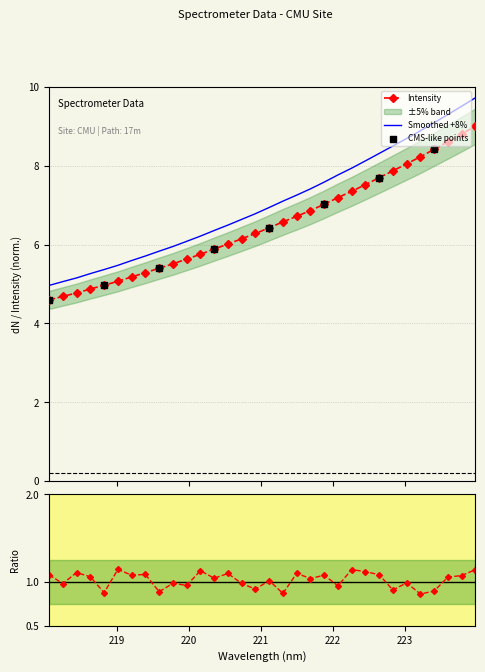

Approximately how many times larger is the value at 222.8355 compared to 218.0596?

1.7